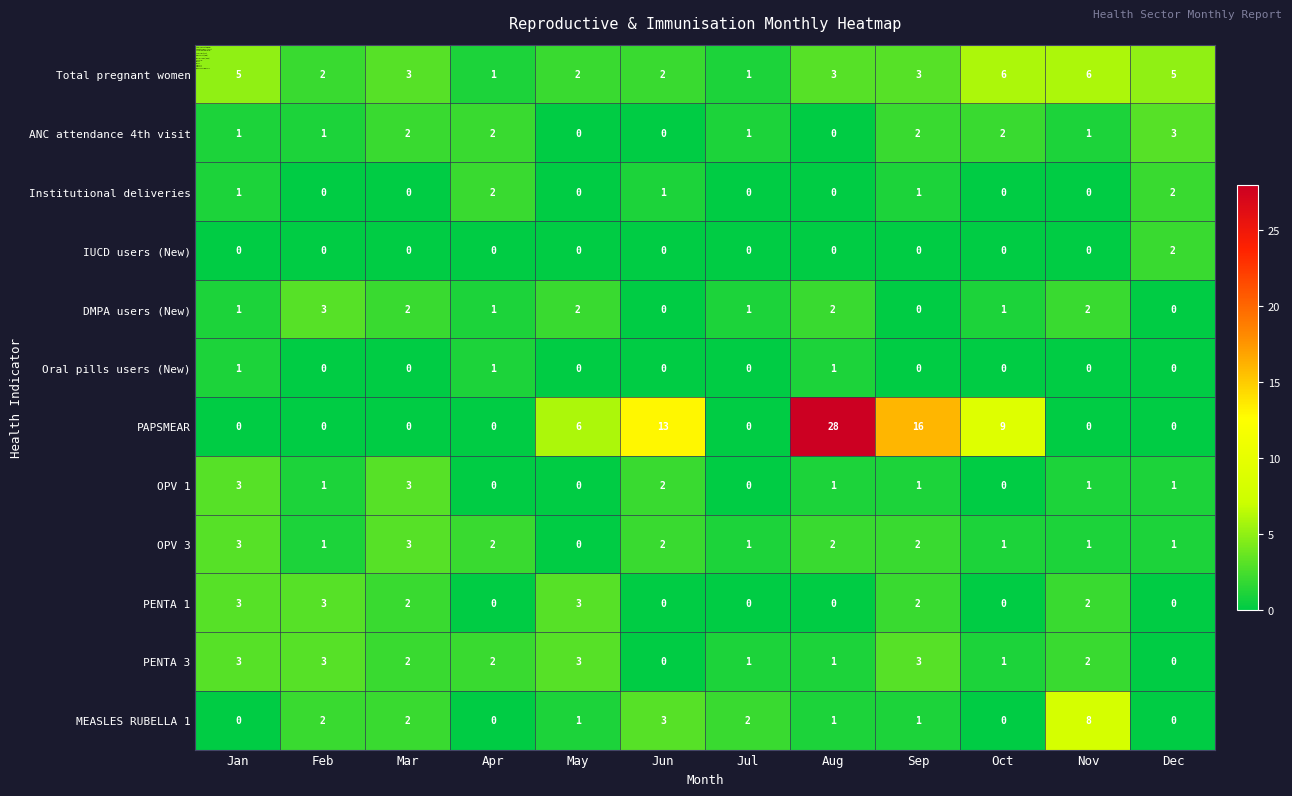

How many Total pregnant women values are between 2 and 5?

8